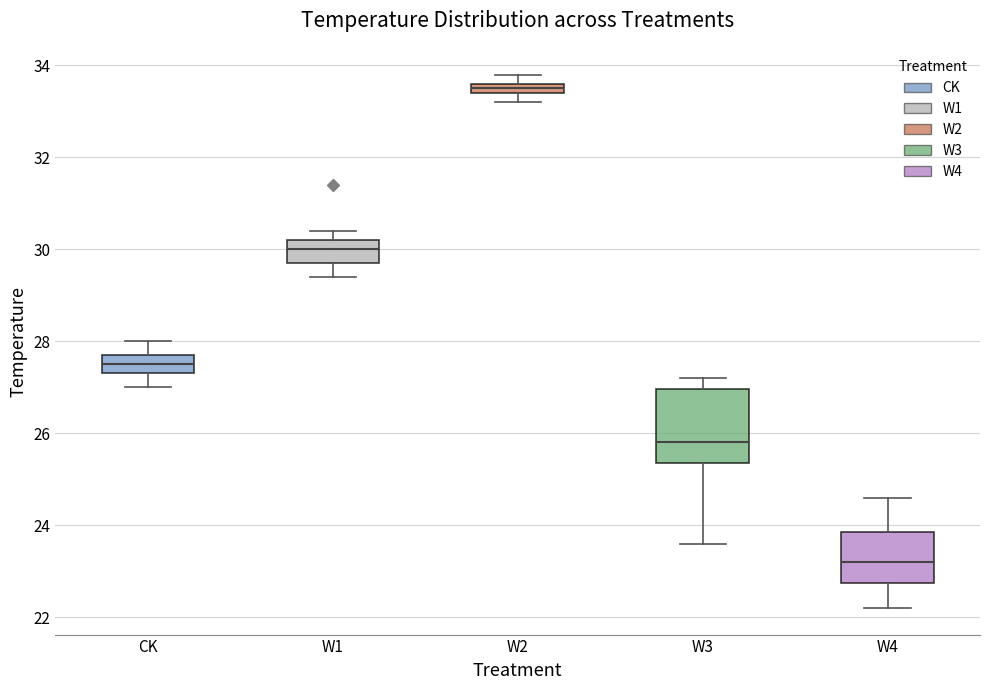

Comparing the boxes themselves (not the whiskers), which one is the tallest?

W3